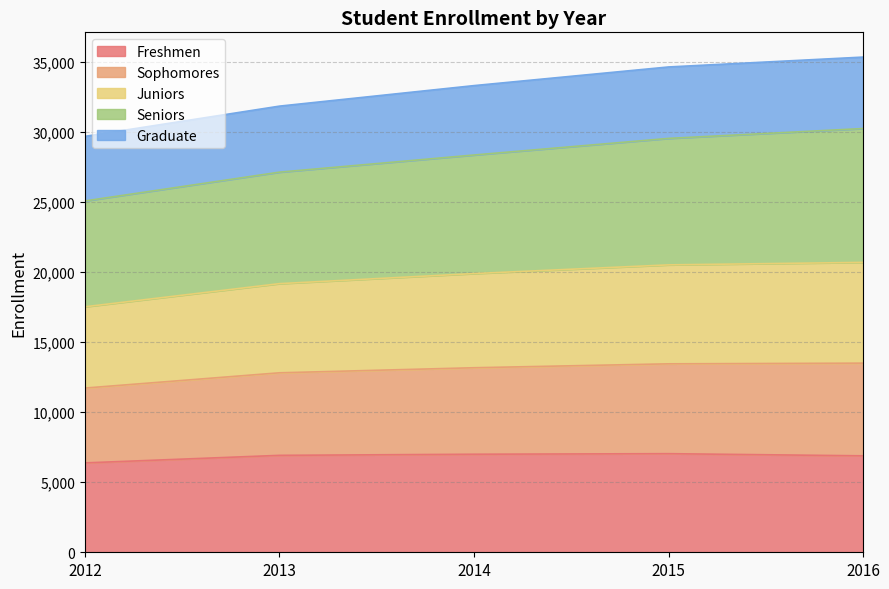

What is the lowest value of the Freshmen series?

6375